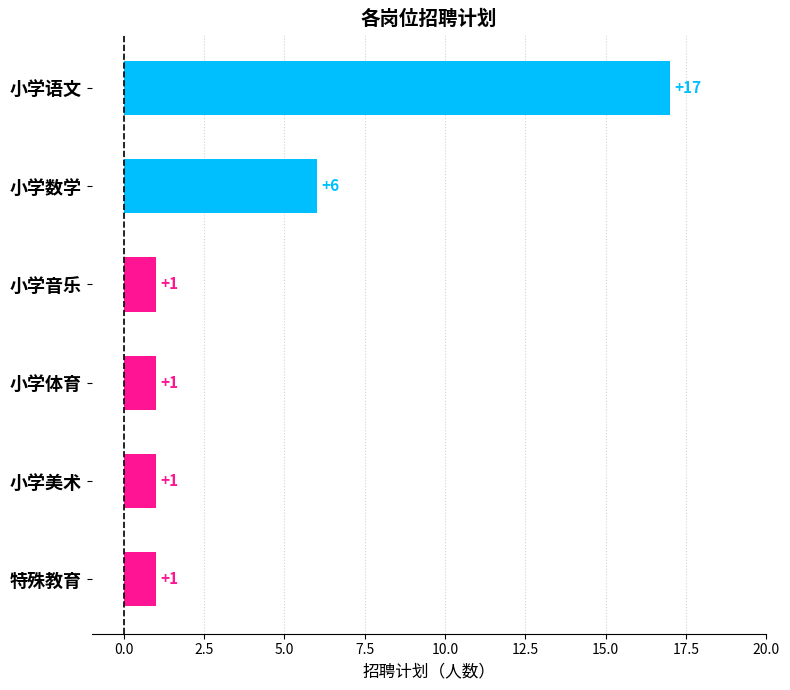

What is the greatest value displayed?

17